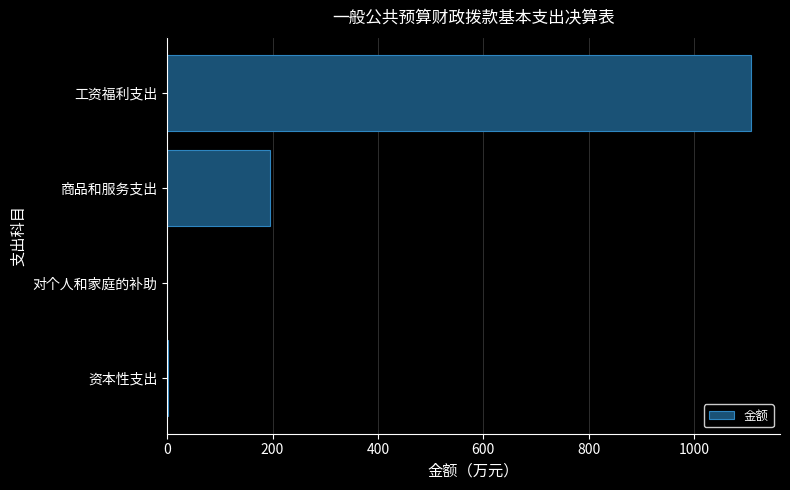

What is the sum of all values?

1303.5